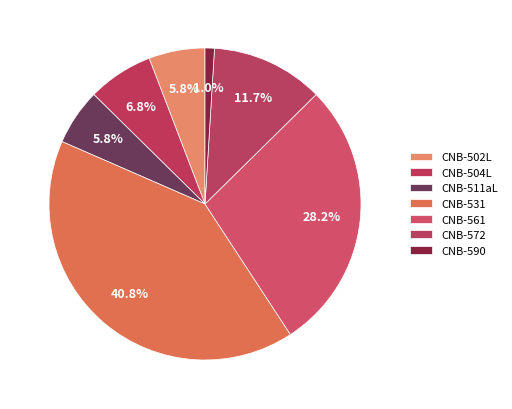

To the nearest percent, what is the average slice percentage?

14%